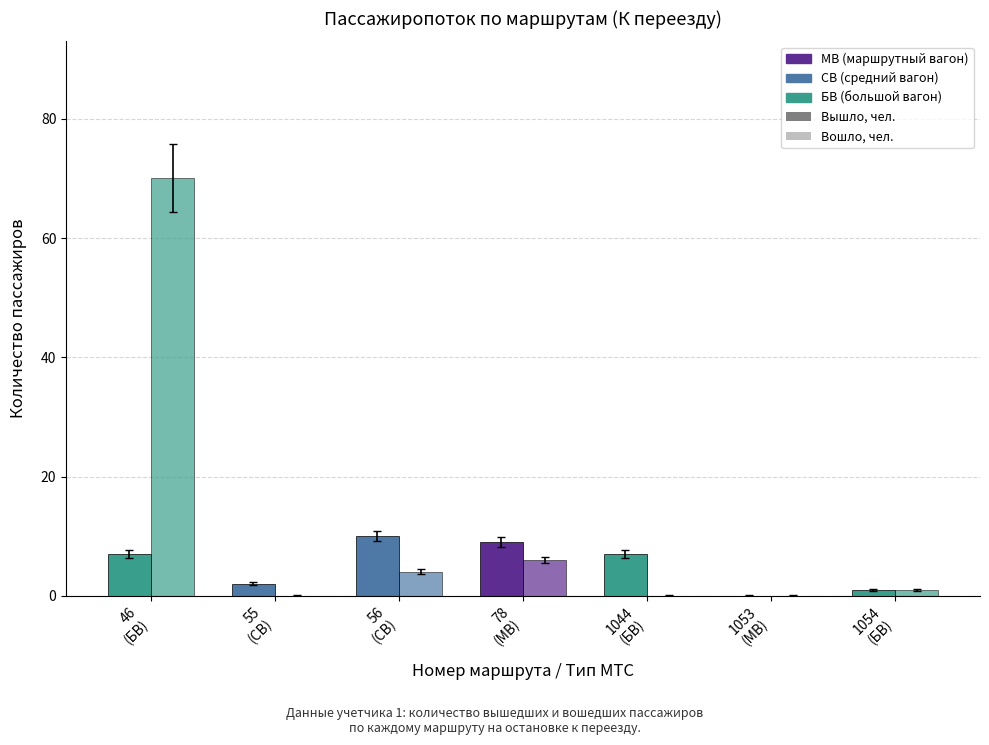

What is the label of the 3rd bar from the left?

56
(СВ)